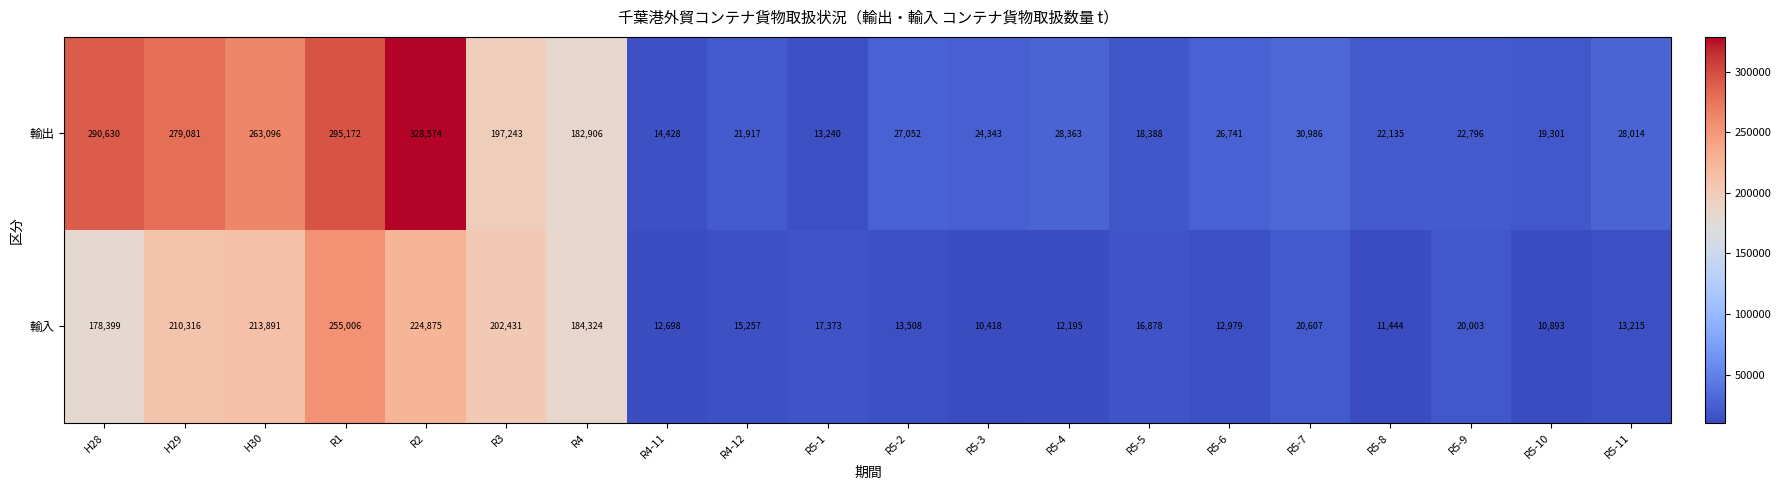

What is the average value of the 輸出 series?

106720